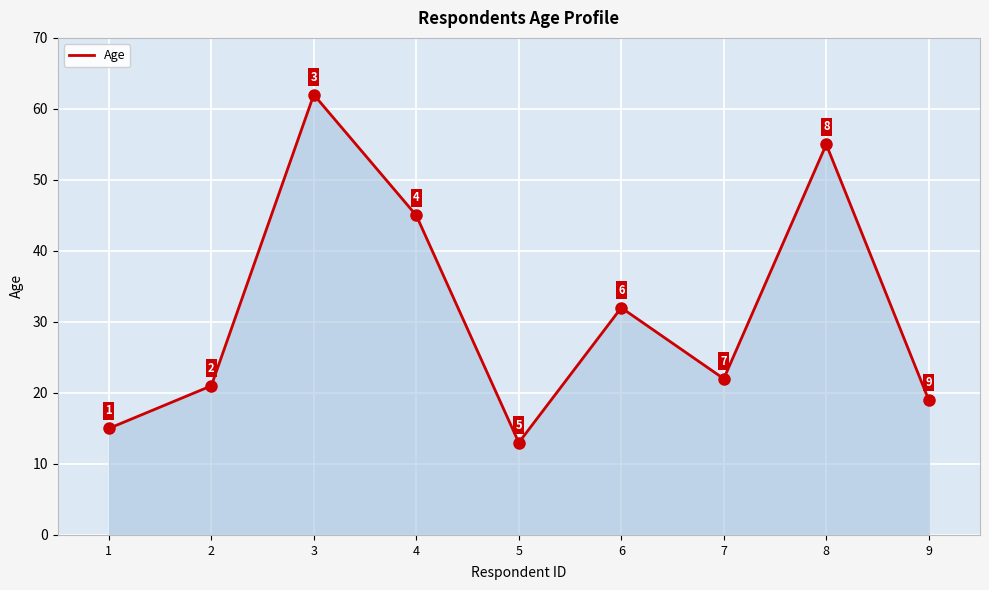

Reading left to right, extract all data points from this chart.

1=15	2=21	3=62	4=45	5=13	6=32	7=22	8=55	9=19